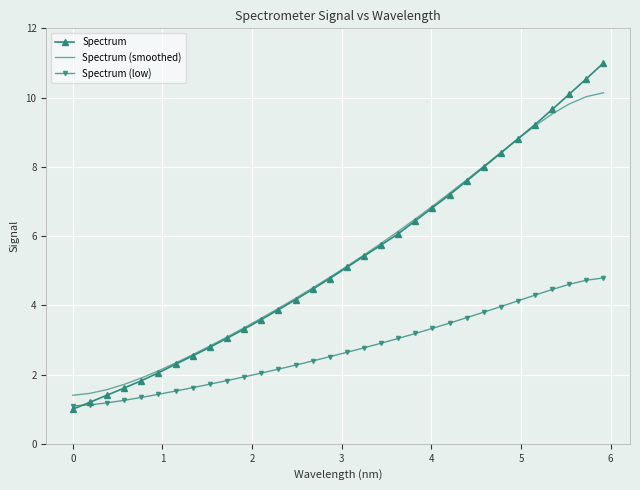

Rank the series by their maximum value, from lowest to highest.

Spectrum (low), Spectrum (smoothed), Spectrum